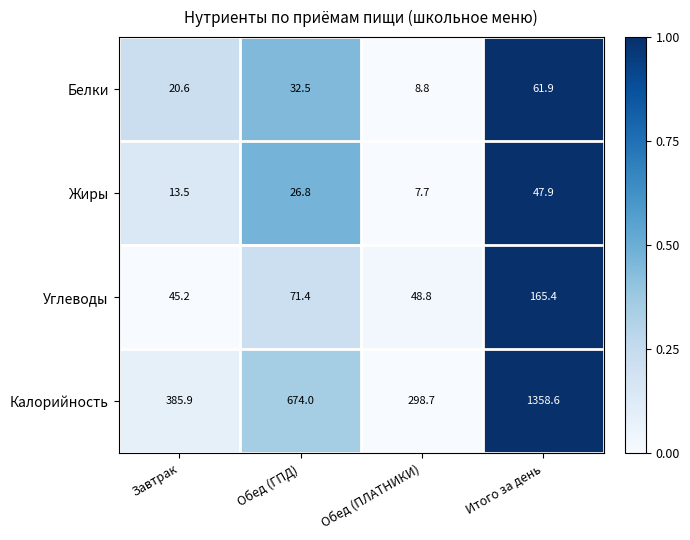

What is the difference between the highest and lowest values at Обед (ГПД)?

647.2